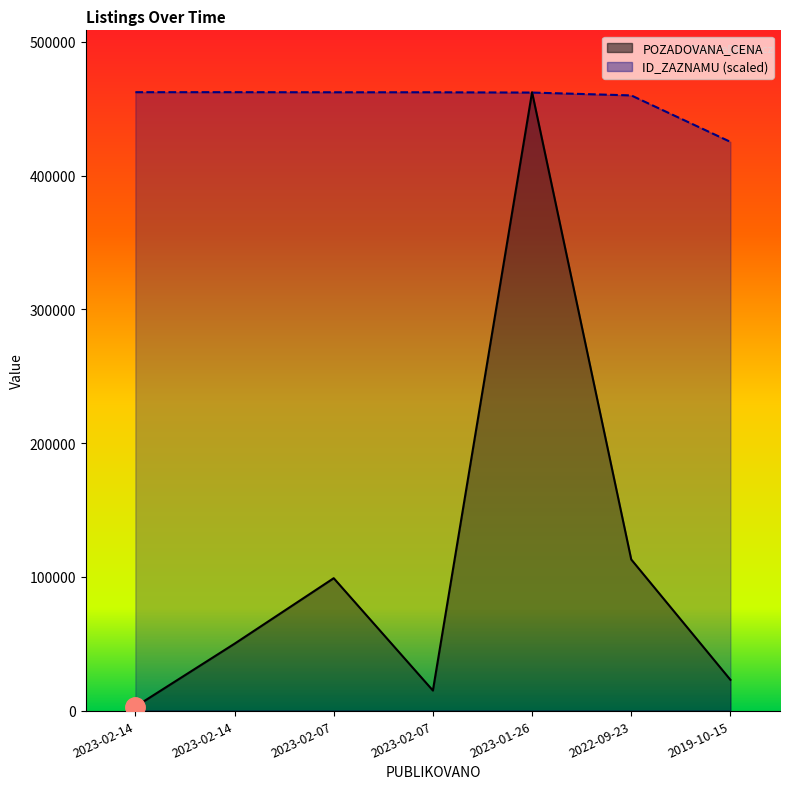

What is the total value across all series at 2023-02-07?

561378.9